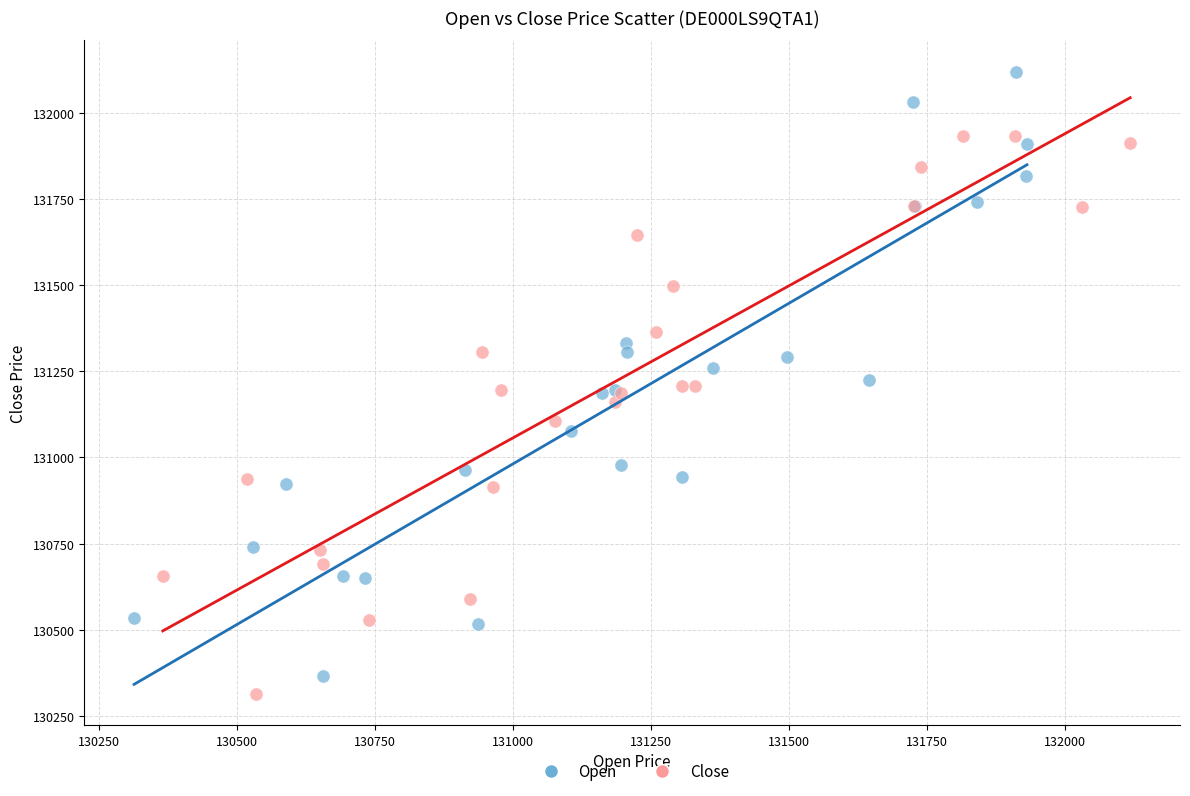

Which series contains the highest Y value?

Open